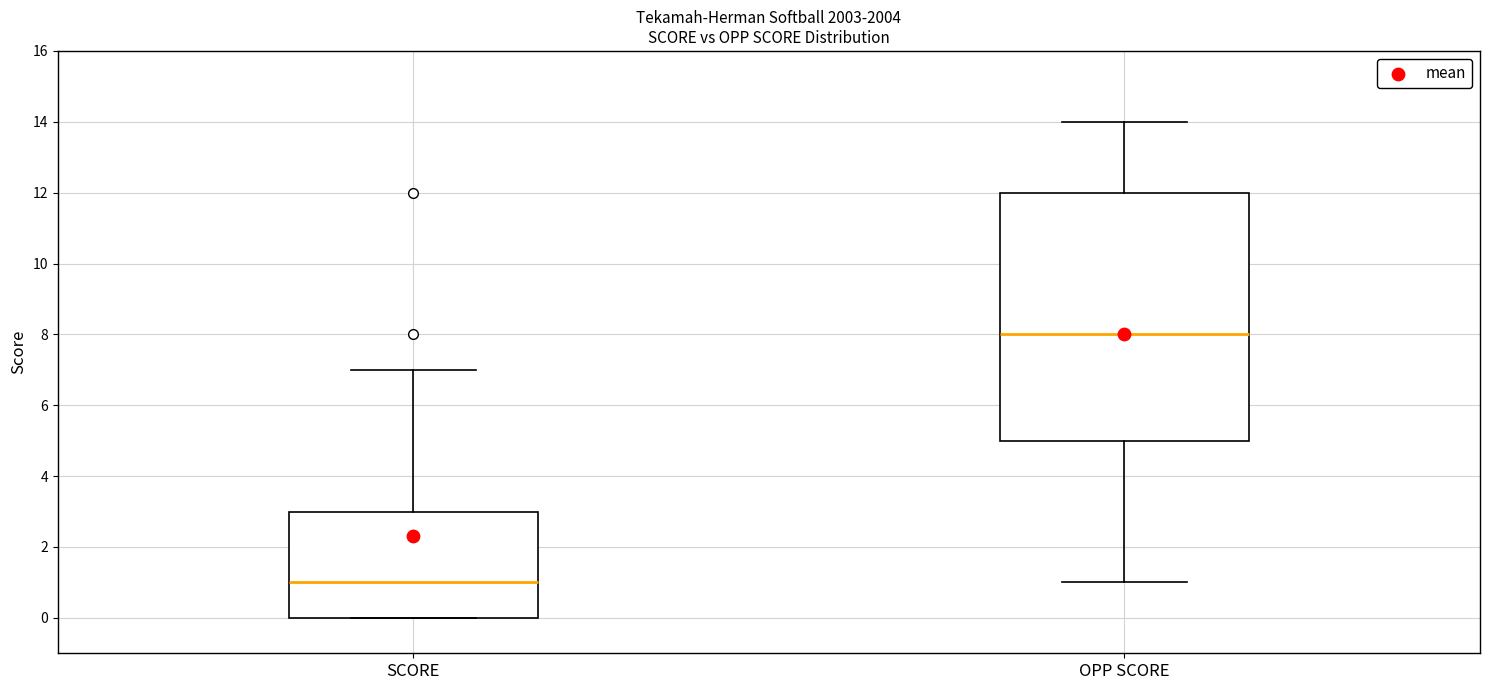

Where is the lower edge of the box for OPP SCORE on the y-axis? The values are not printed on the chart, so give them approximately, as read against the axis.

5